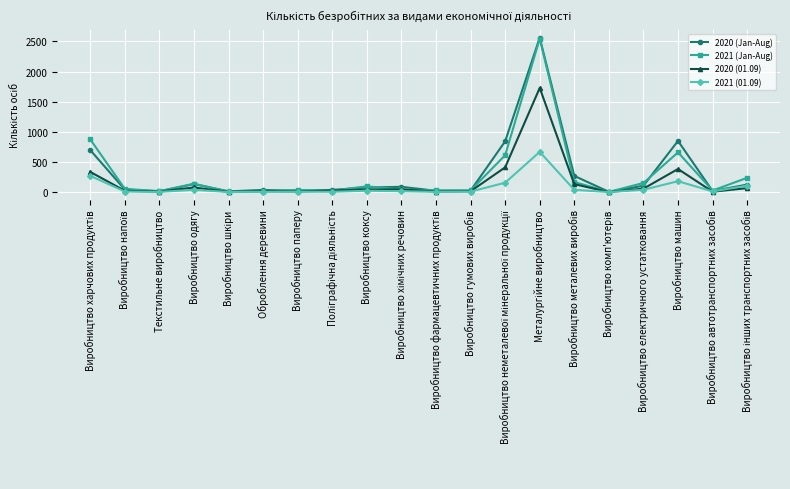

What is the total value across all series at Виробництво машин?

2075